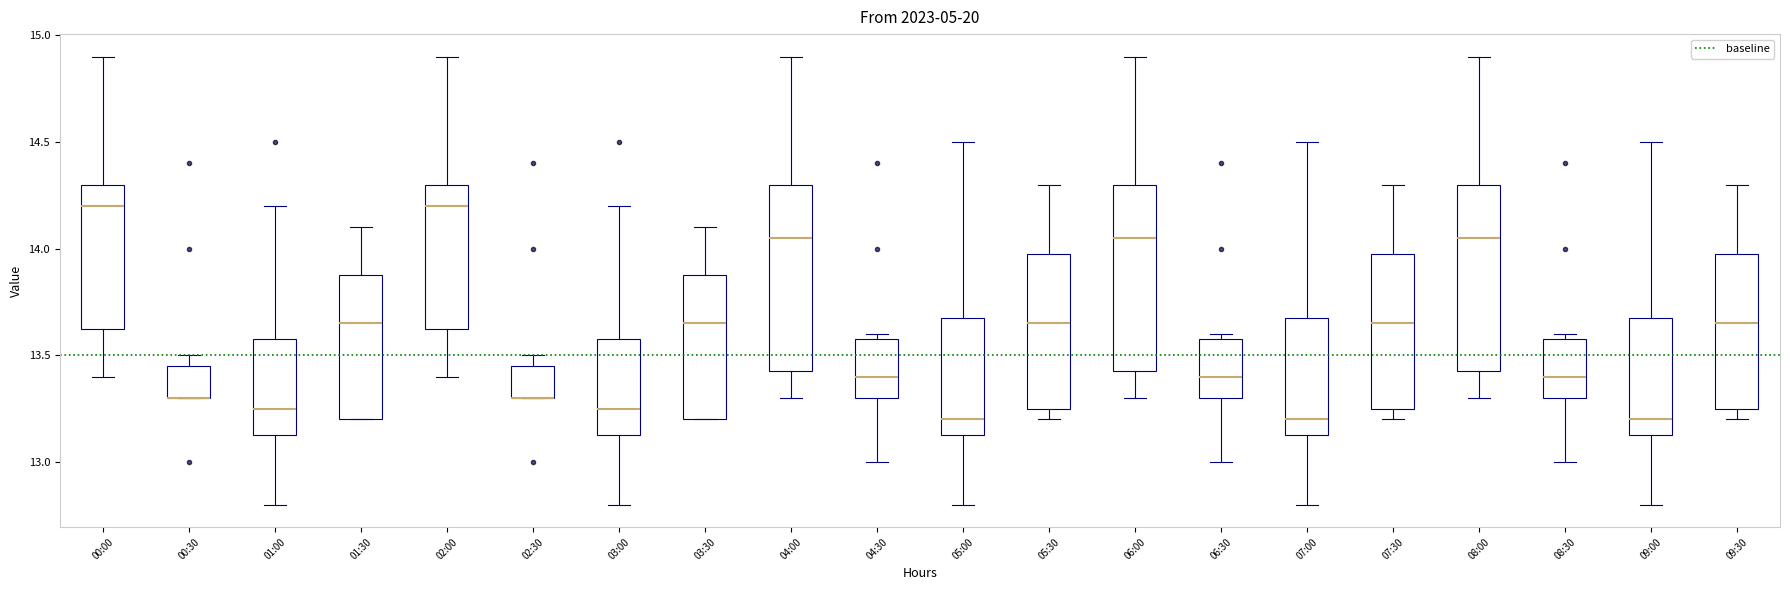

Reading left to right, read every box against the y-axis: the position of its median line, the range the box covers, and the ends of its whiskers. The values are not printed on the chart, so give them approximately, as read against the axis.

00:00: median 14.20, box 13.65 to 14.30, whiskers 13.40 to 14.90
00:30: median 13.30 (drawn on the box's lower edge), box 13.30 to 13.45, whiskers 13.30 to 13.50
01:00: median 13.25, box 13.15 to 13.60, whiskers 12.80 to 14.20
01:30: median 13.65, box 13.20 to 13.90, whiskers 13.20 to 14.10
02:00: median 14.20, box 13.65 to 14.30, whiskers 13.40 to 14.90
02:30: median 13.30 (drawn on the box's lower edge), box 13.30 to 13.45, whiskers 13.30 to 13.50
03:00: median 13.25, box 13.15 to 13.60, whiskers 12.80 to 14.20
03:30: median 13.65, box 13.20 to 13.90, whiskers 13.20 to 14.10
04:00: median 14.05, box 13.45 to 14.30, whiskers 13.30 to 14.90
04:30: median 13.40, box 13.30 to 13.60, whiskers 13.00 to 13.60 (just above the box's upper edge)
05:00: median 13.20, box 13.15 to 13.70, whiskers 12.80 to 14.50
05:30: median 13.65, box 13.25 to 14.00, whiskers 13.20 to 14.30
06:00: median 14.05, box 13.45 to 14.30, whiskers 13.30 to 14.90
06:30: median 13.40, box 13.30 to 13.60, whiskers 13.00 to 13.60 (just above the box's upper edge)
07:00: median 13.20, box 13.15 to 13.70, whiskers 12.80 to 14.50
07:30: median 13.65, box 13.25 to 14.00, whiskers 13.20 to 14.30
08:00: median 14.05, box 13.45 to 14.30, whiskers 13.30 to 14.90
08:30: median 13.40, box 13.30 to 13.60, whiskers 13.00 to 13.60 (just above the box's upper edge)
09:00: median 13.20, box 13.15 to 13.70, whiskers 12.80 to 14.50
09:30: median 13.65, box 13.25 to 14.00, whiskers 13.20 to 14.30